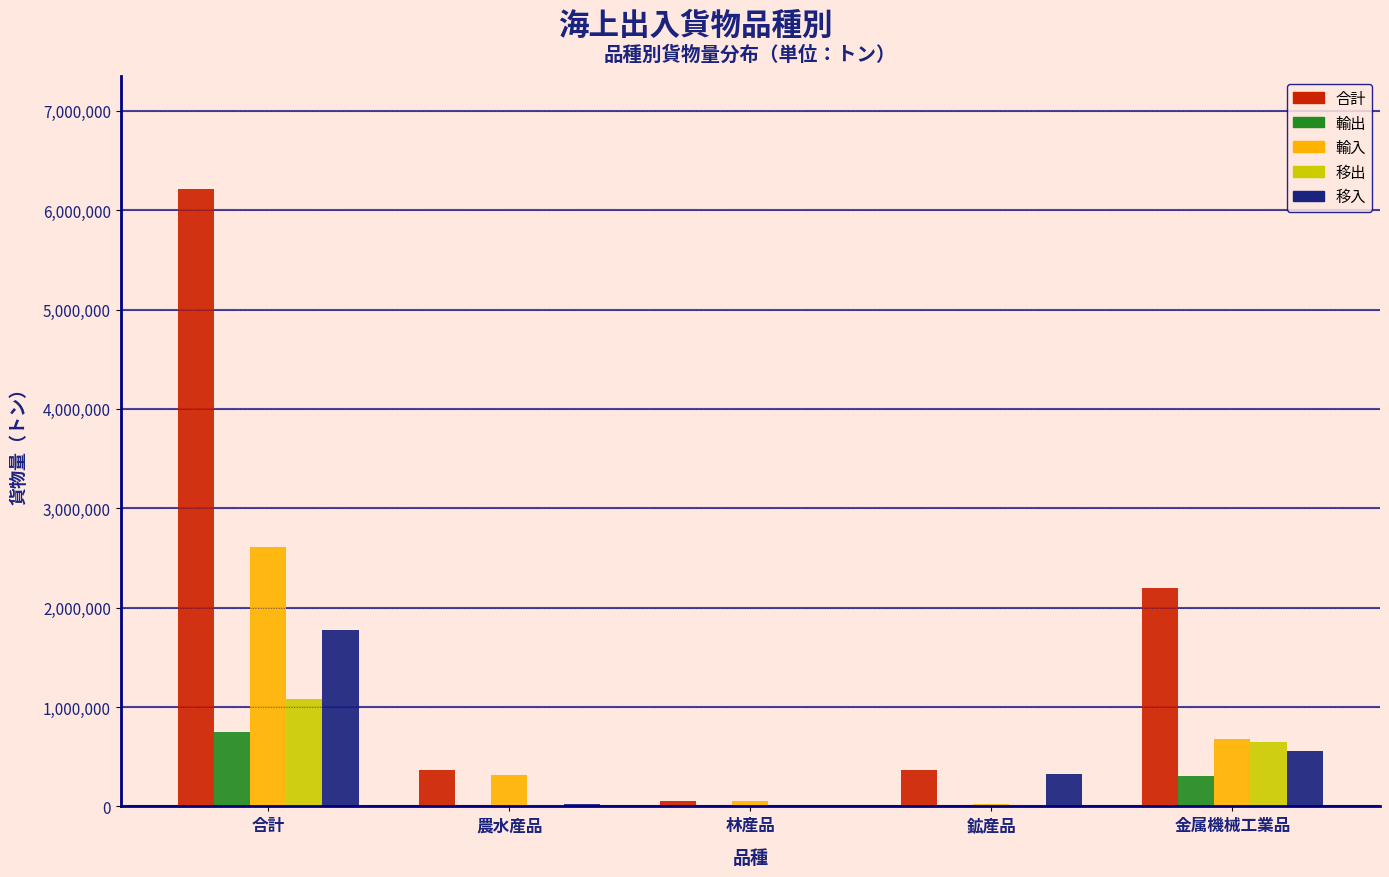

Is it true that 移出 equals 923305 at 金属機械工業品?

False